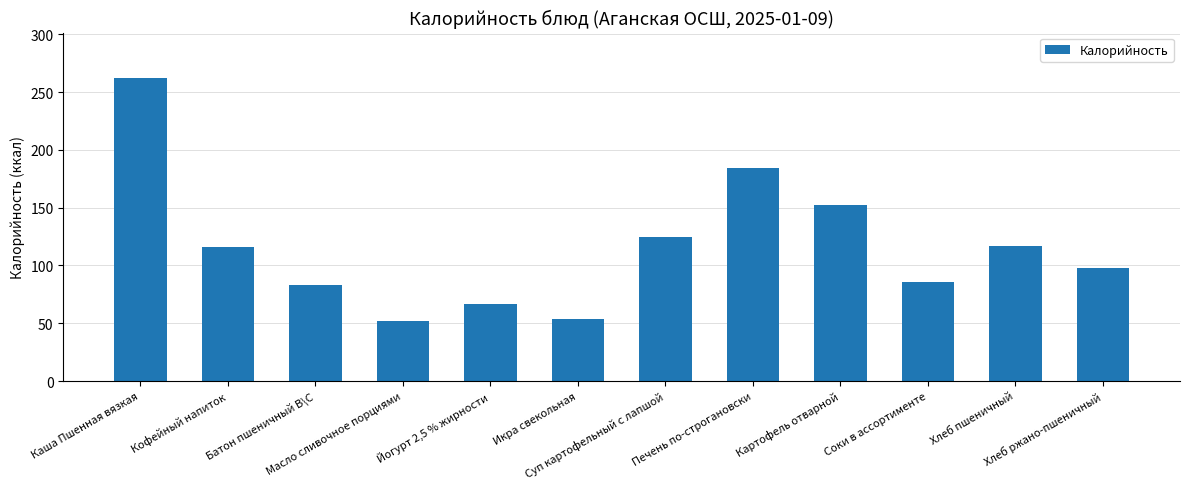

What is the greatest value displayed?

262.1